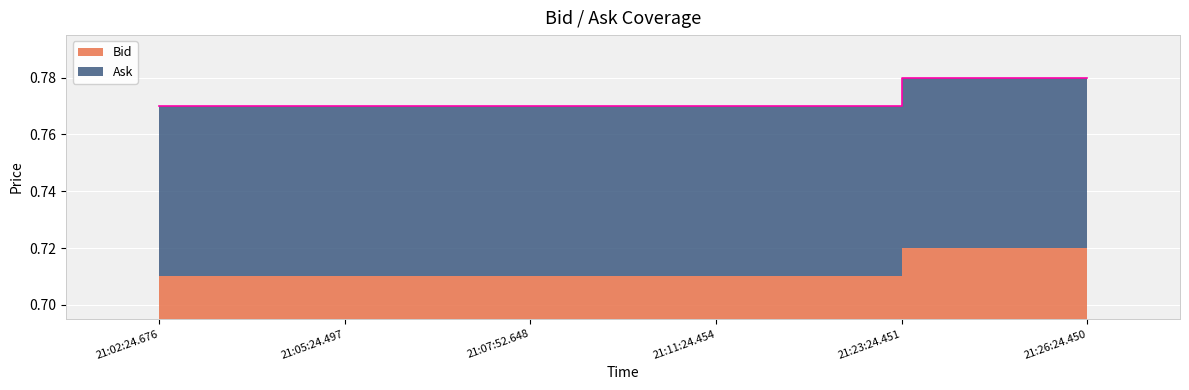

What is the greatest value displayed?

0.8